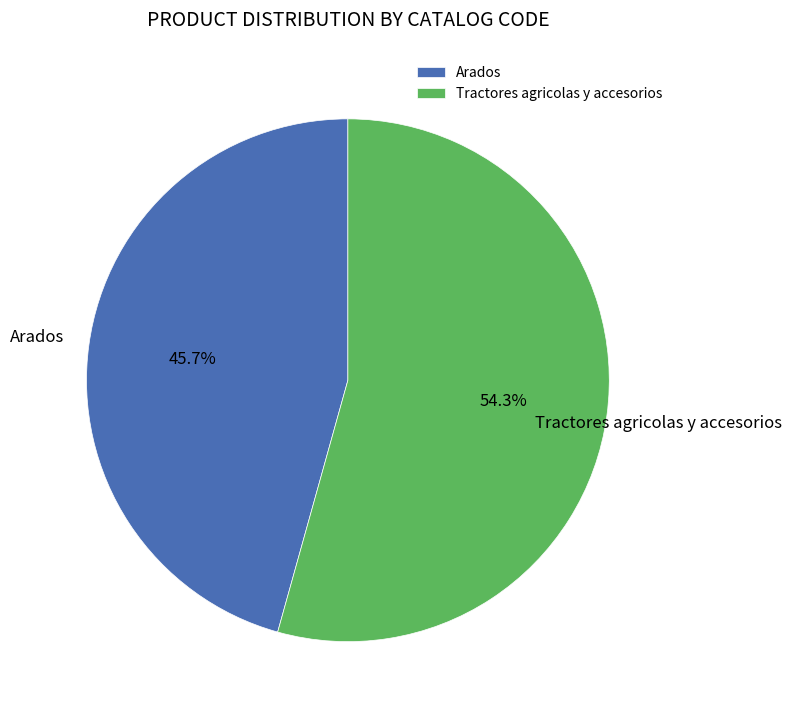

Which slice is the smallest?

Arados